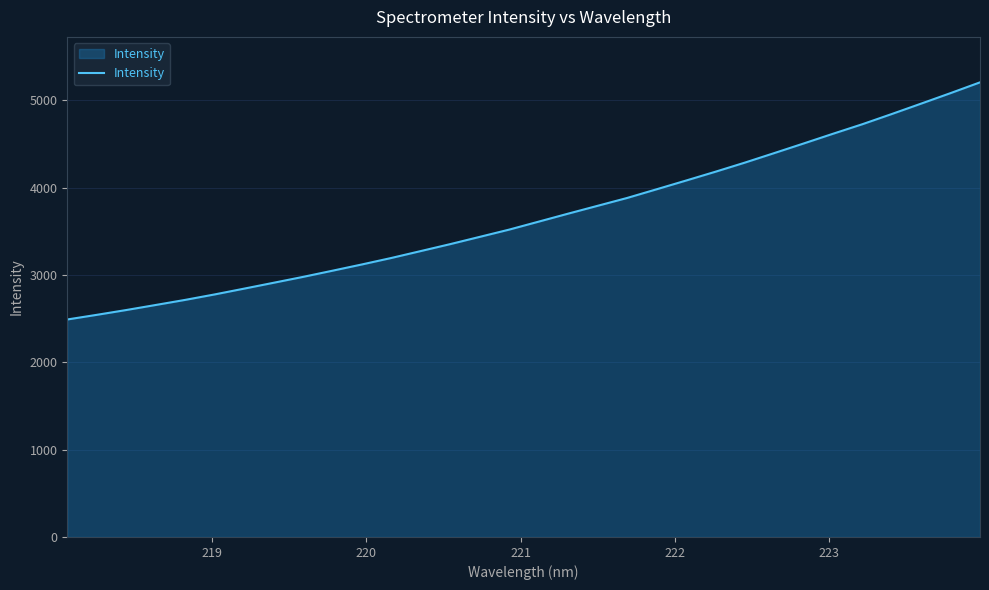

How many values exceed 3611?

16